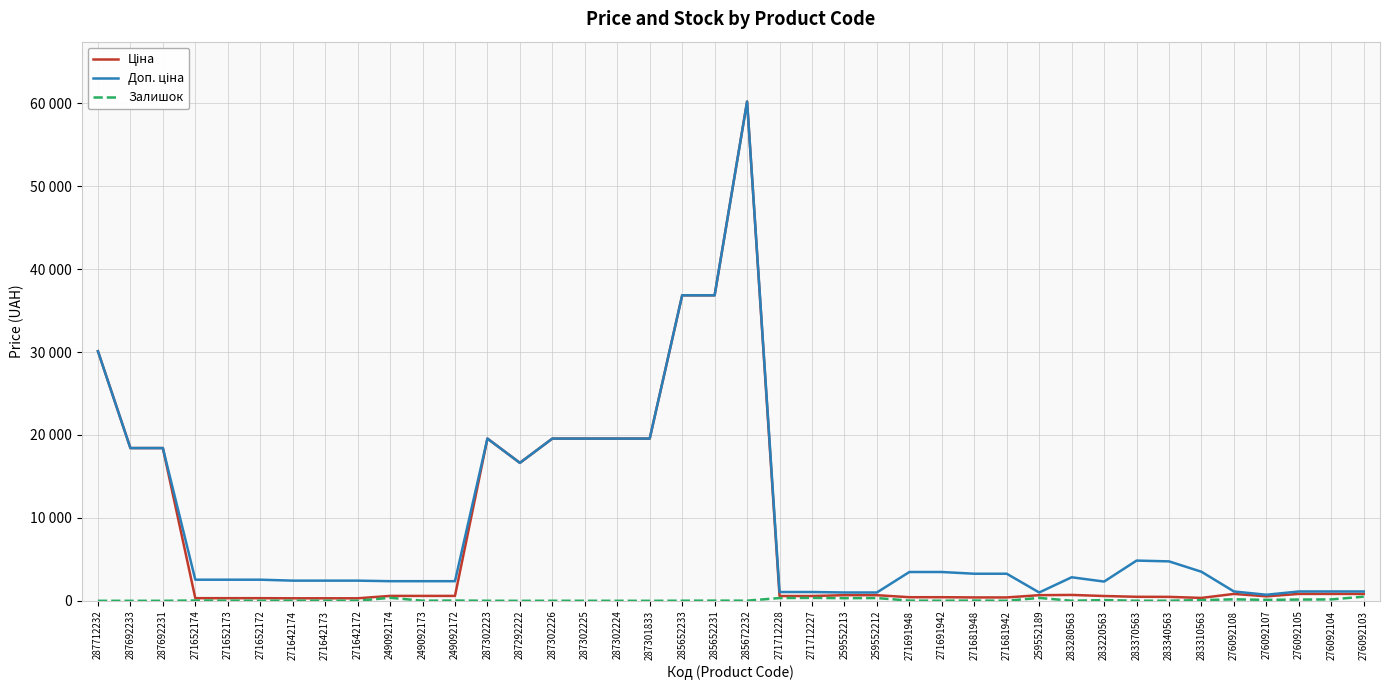

Which series has the widest spread of values?

Ціна